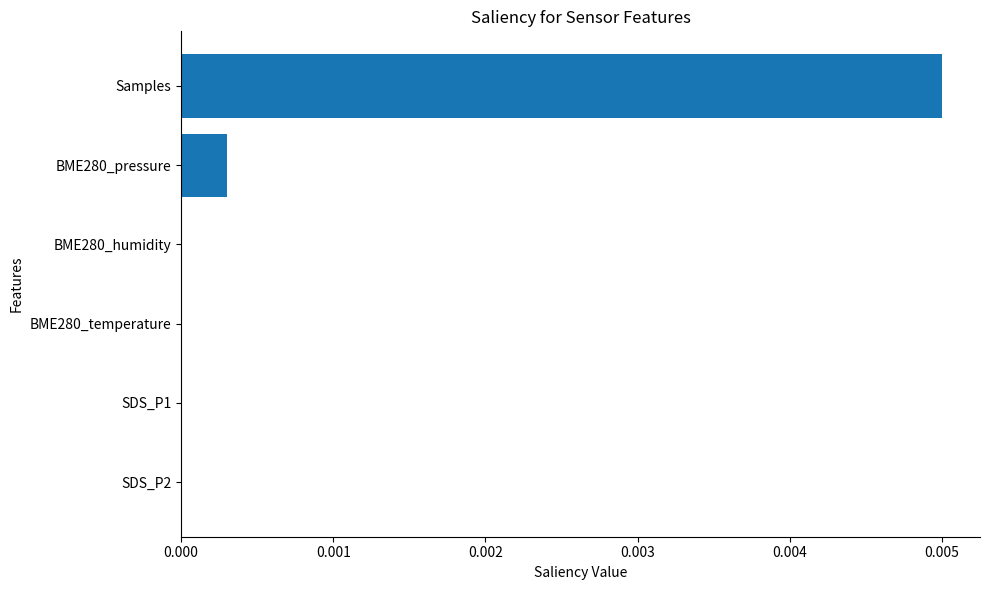

Between BME280_pressure and Samples, which is larger?

Samples